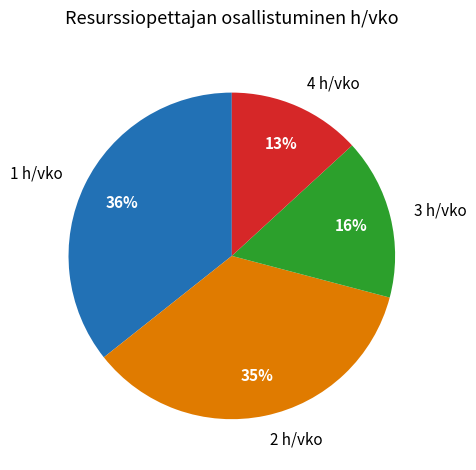

How many slices are in this pie chart?

4